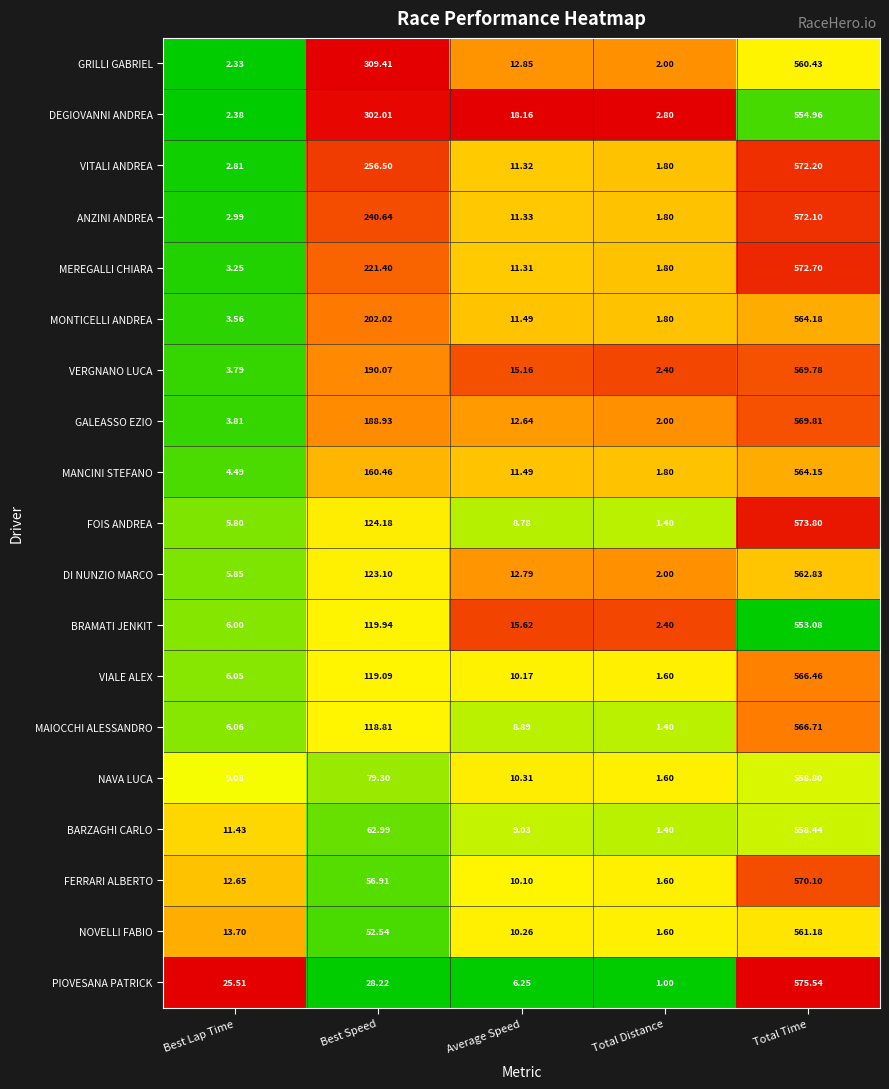

What is the total value across all series at Best Lap Time?

131.5